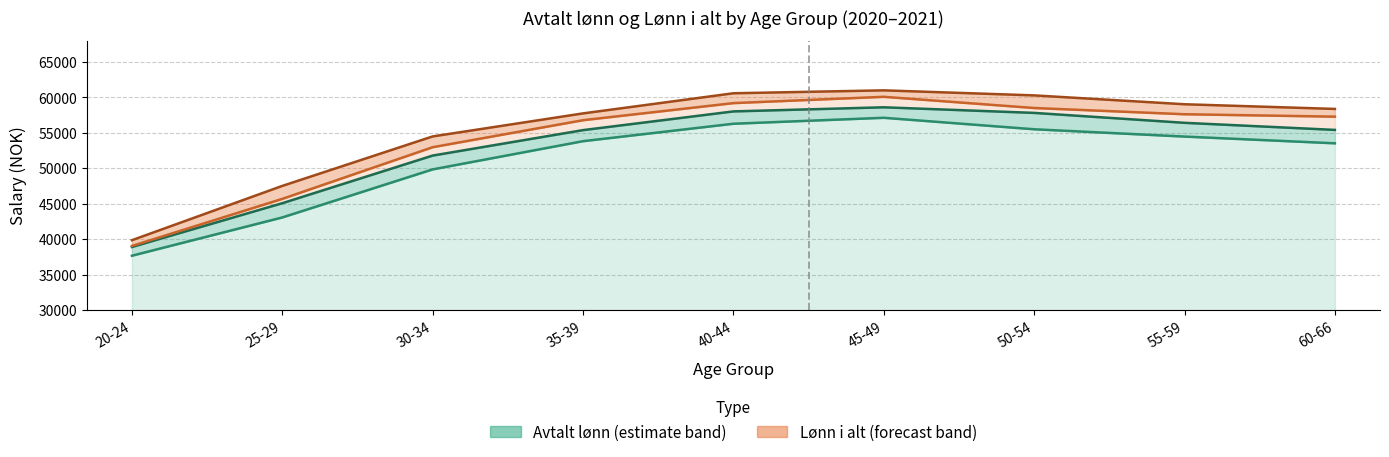

Reading left to right, what are all the values shown in this chart?

Avtalt lønn 2020: 20-24=37670	25-29=43070	30-34=49850	35-39=53830	40-44=56290	45-49=57130	50-54=55510	55-59=54480	60-66=53530
Avtalt lønn 2021: 20-24=38900	25-29=45080	30-34=51800	35-39=55390	40-44=58030	45-49=58610	50-54=57820	55-59=56420	60-66=55420
Lønn i alt 2020: 20-24=39050	25-29=45690	30-34=52980	35-39=56790	40-44=59200	45-49=60090	50-54=58510	55-59=57630	60-66=57290
Lønn i alt 2021: 20-24=39860	25-29=47520	30-34=54500	35-39=57750	40-44=60590	45-49=61000	50-54=60290	55-59=59040	60-66=58380